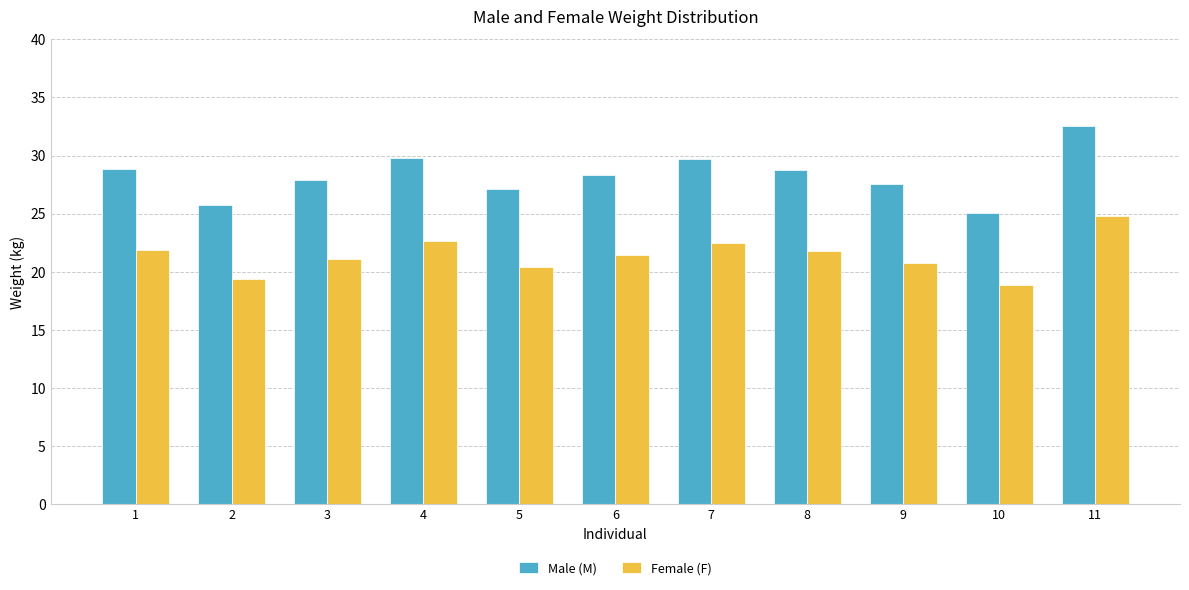

Which series has the largest total across all categories?

Male (M)